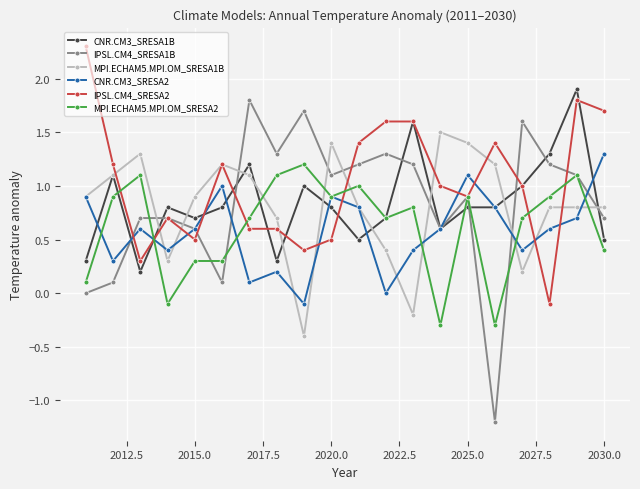

Reading left to right, list all the values displayed in this chart.

CNR.CM3_SRESA1B: 0.3	1.1	0.2	0.8	0.7	0.8	1.2	0.3	1.0	0.8	0.5	0.7	1.6	0.6	0.8	0.8	1.0	1.3	1.9	0.5
IPSL.CM4_SRESA1B: 0.0	0.1	0.7	0.7	0.6	0.1	1.8	1.3	1.7	1.1	1.2	1.3	1.2	0.6	0.9	-1.2	1.6	1.2	1.1	0.7
MPI.ECHAM5.MPI.OM_SRESA1B: 0.9	1.1	1.3	0.3	0.9	1.2	1.1	0.7	-0.4	1.4	0.8	0.4	-0.2	1.5	1.4	1.2	0.2	0.8	0.8	0.8
CNR.CM3_SRESA2: 0.9	0.3	0.6	0.4	0.6	1.0	0.1	0.2	-0.1	0.9	0.8	0.0	0.4	0.6	1.1	0.8	0.4	0.6	0.7	1.3
IPSL.CM4_SRESA2: 2.3	1.2	0.3	0.7	0.5	1.2	0.6	0.6	0.4	0.5	1.4	1.6	1.6	1.0	0.9	1.4	1.0	-0.1	1.8	1.7
MPI.ECHAM5.MPI.OM_SRESA2: 0.1	0.9	1.1	-0.1	0.3	0.3	0.7	1.1	1.2	0.9	1.0	0.7	0.8	-0.3	0.9	-0.3	0.7	0.9	1.1	0.4